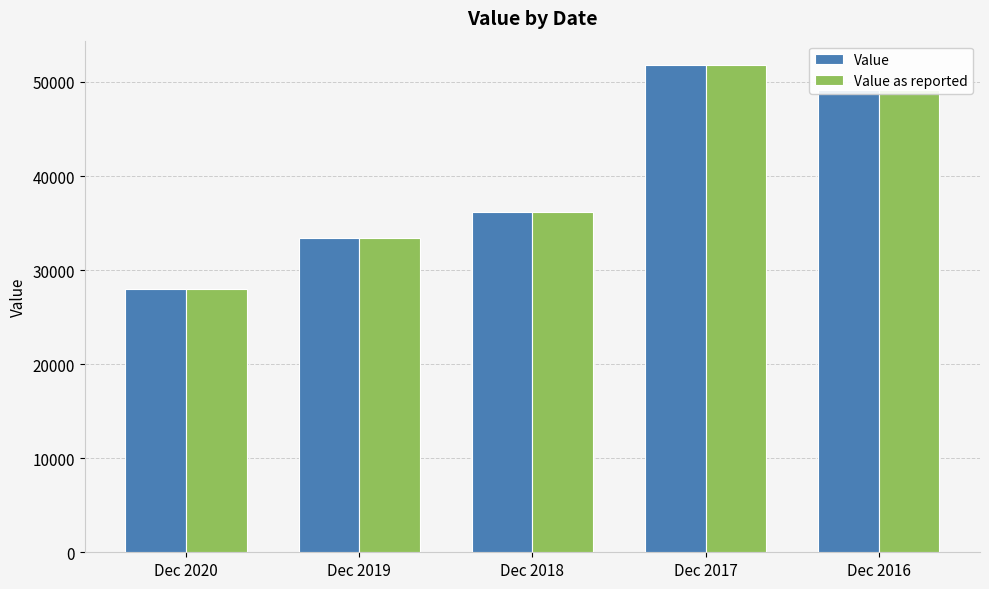

How many groups of bars are there?

5